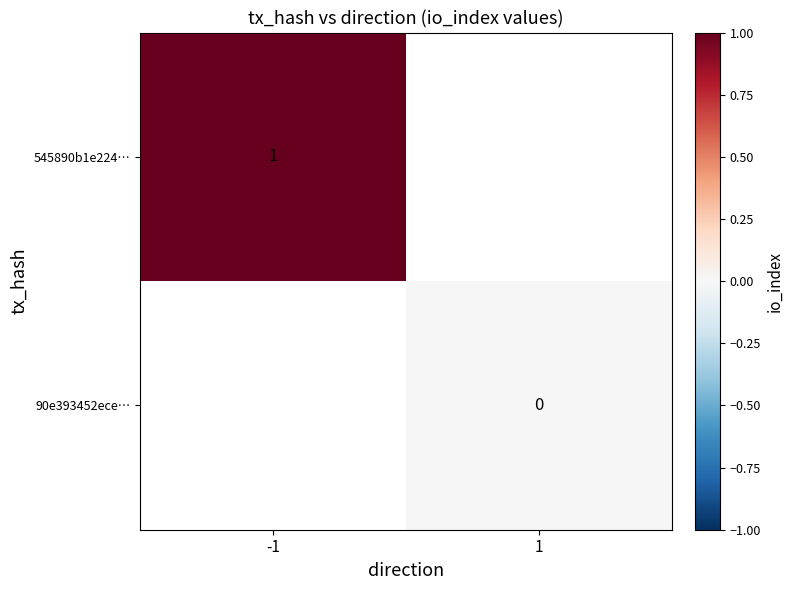

The 545890b1e224… series shows 1 at -1. True or false?

True